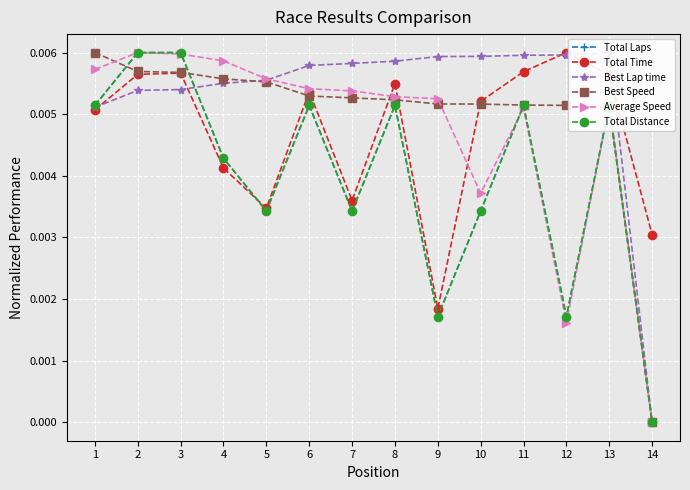

How many lines are shown in the chart?

6